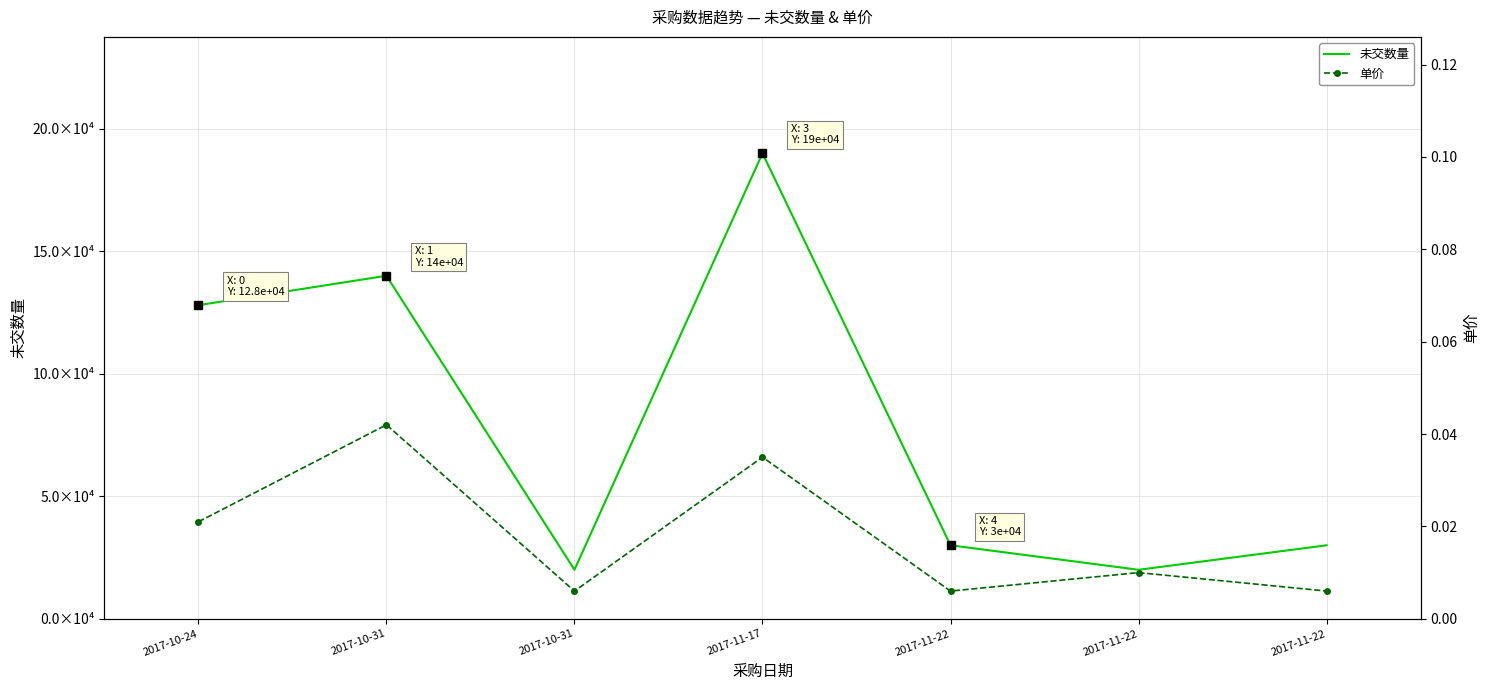

True or false: 未交数量 has more than 0 interior local peaks.

True